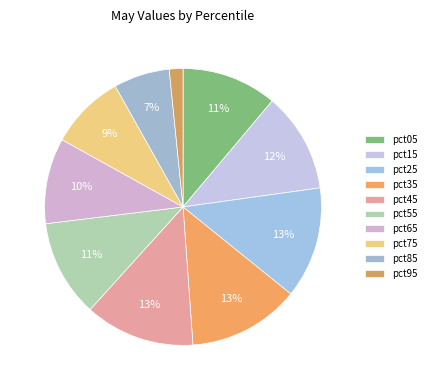

What percentage is the pct25 slice, to the nearest percent?

13%